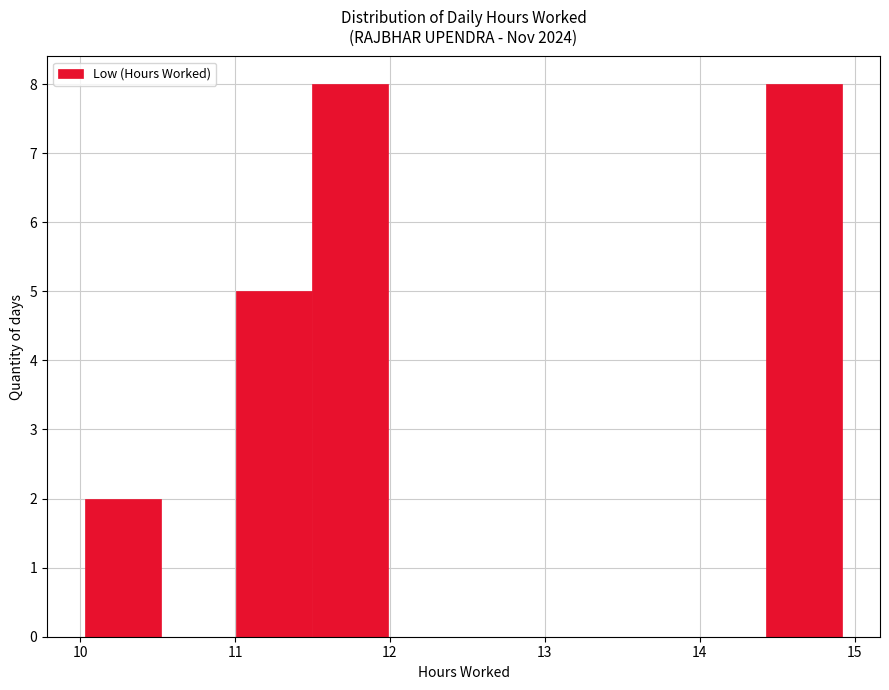

What is the height of the bar covering 11.5 to 12.0 on the x-axis? Neither the bar edges nor the heights are printed on the chart, so give them approximately, as read against the axes.

8